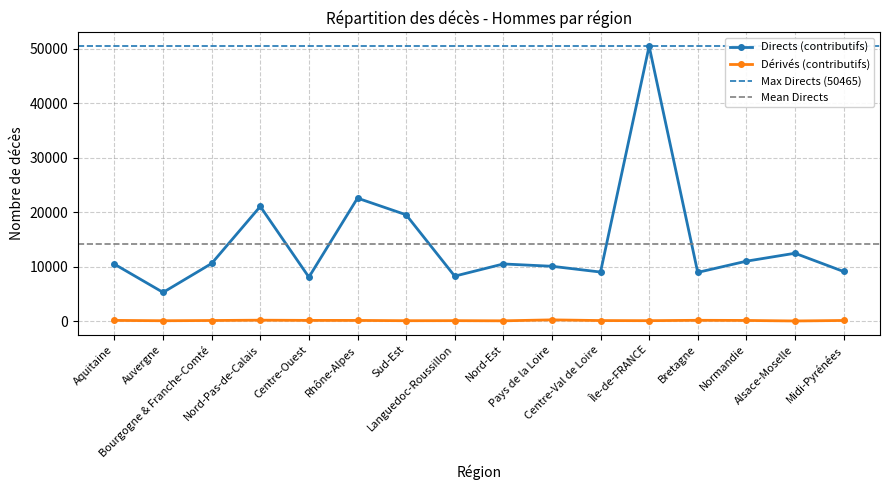

At which label is Directs (contributifs) closest to 27882?

Rhône-Alpes